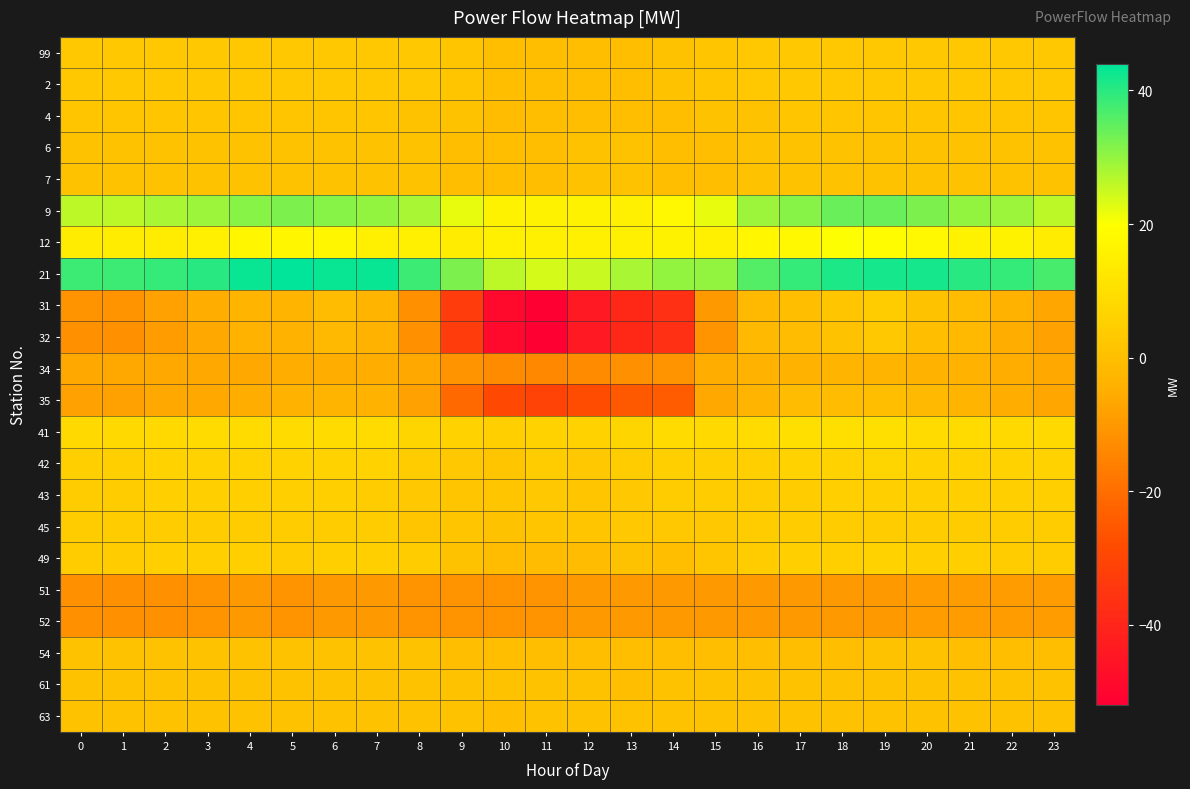

Which series has the widest spread of values?

31